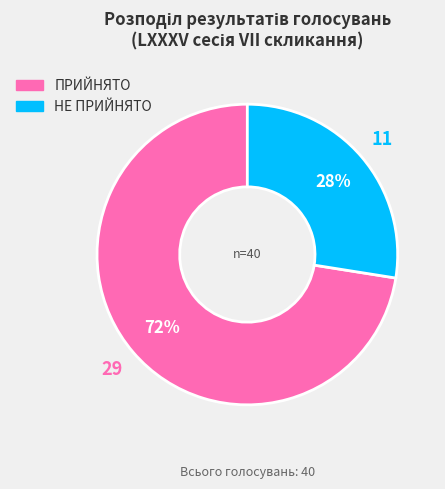

To the nearest percent, what percentage of the pie is ПРИЙНЯТО?

72%